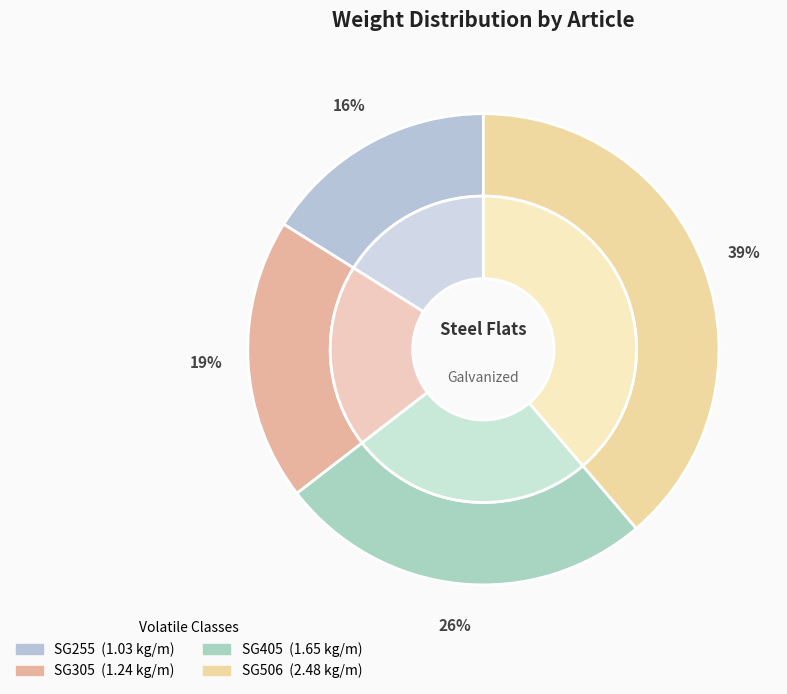

What percentage is the SG255 slice, to the nearest percent?

16%